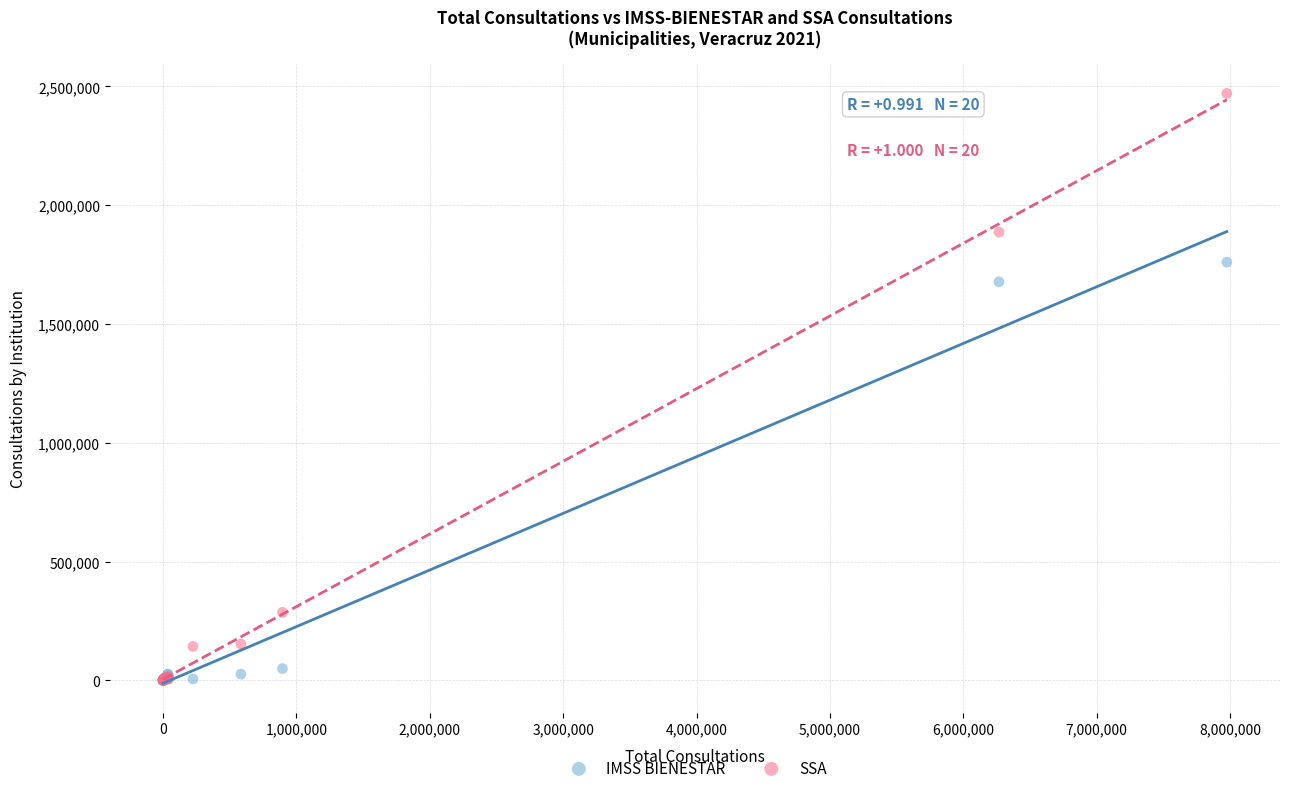

In the IMSS BIENESTAR series, what Y value is closest to 880336?

1677898